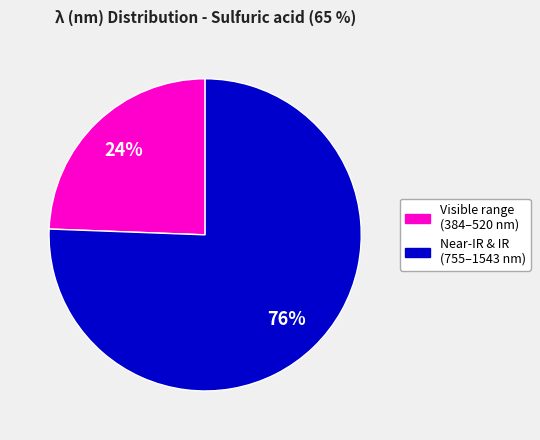

Is there any slice that represents more than half of the pie?

Yes